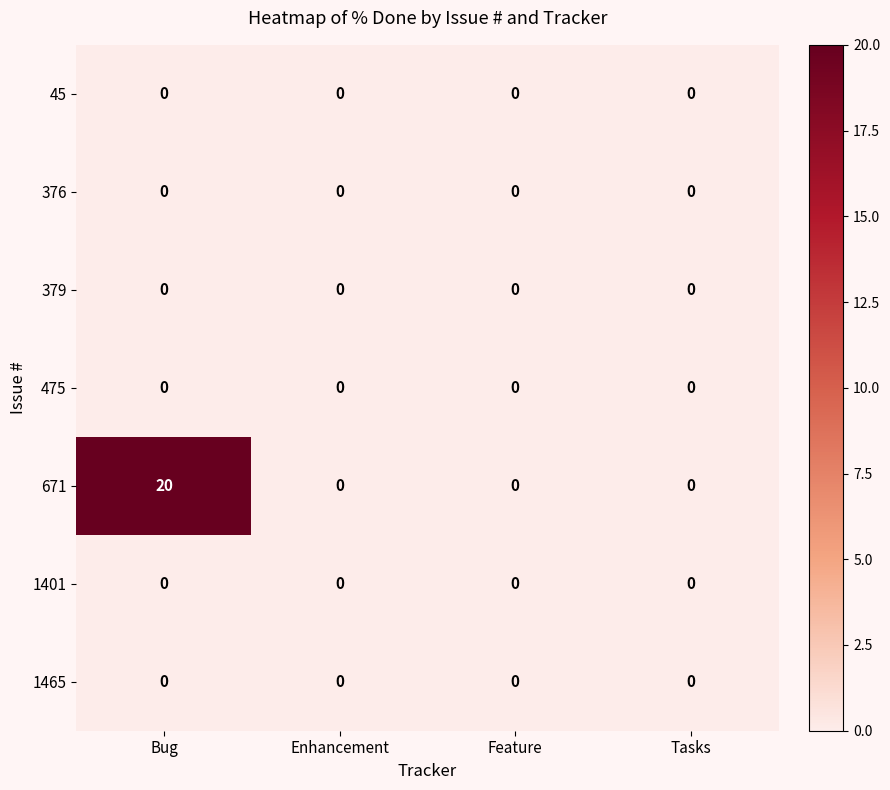

Which series has the largest total across all categories?

671